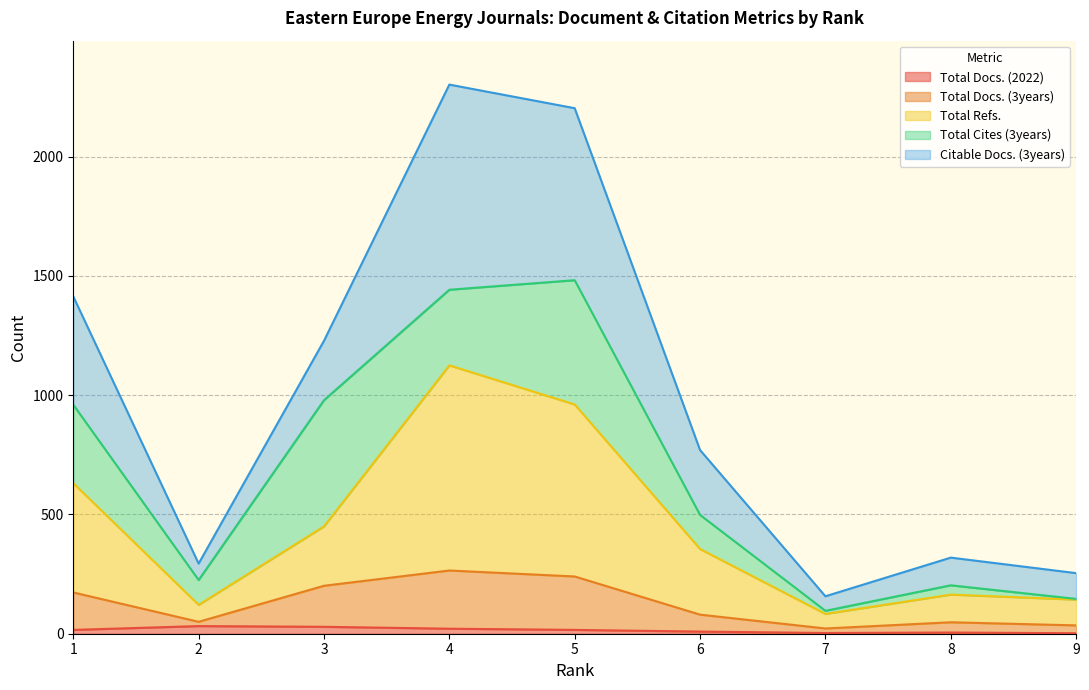

The value of Total Docs. (3years) at 7 is 32. True or false?

False